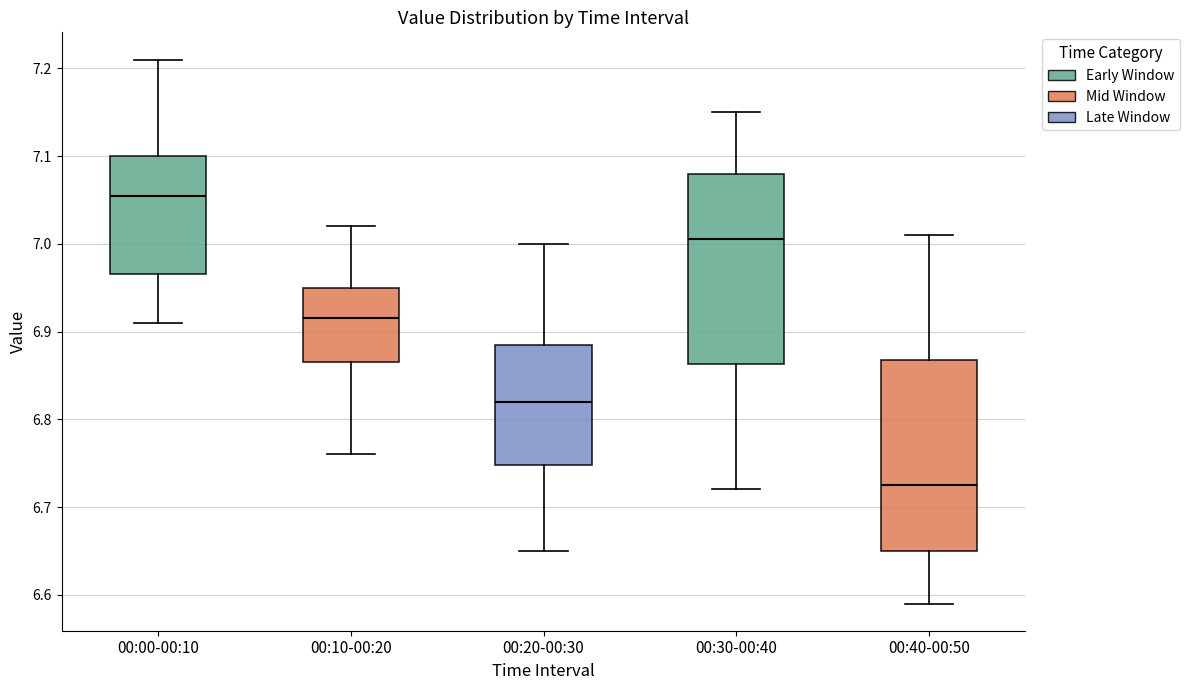

Where does the upper whisker of the box for 00:00-00:10 end on the y-axis? The values are not printed on the chart, so give them approximately, as read against the axis.

7.21